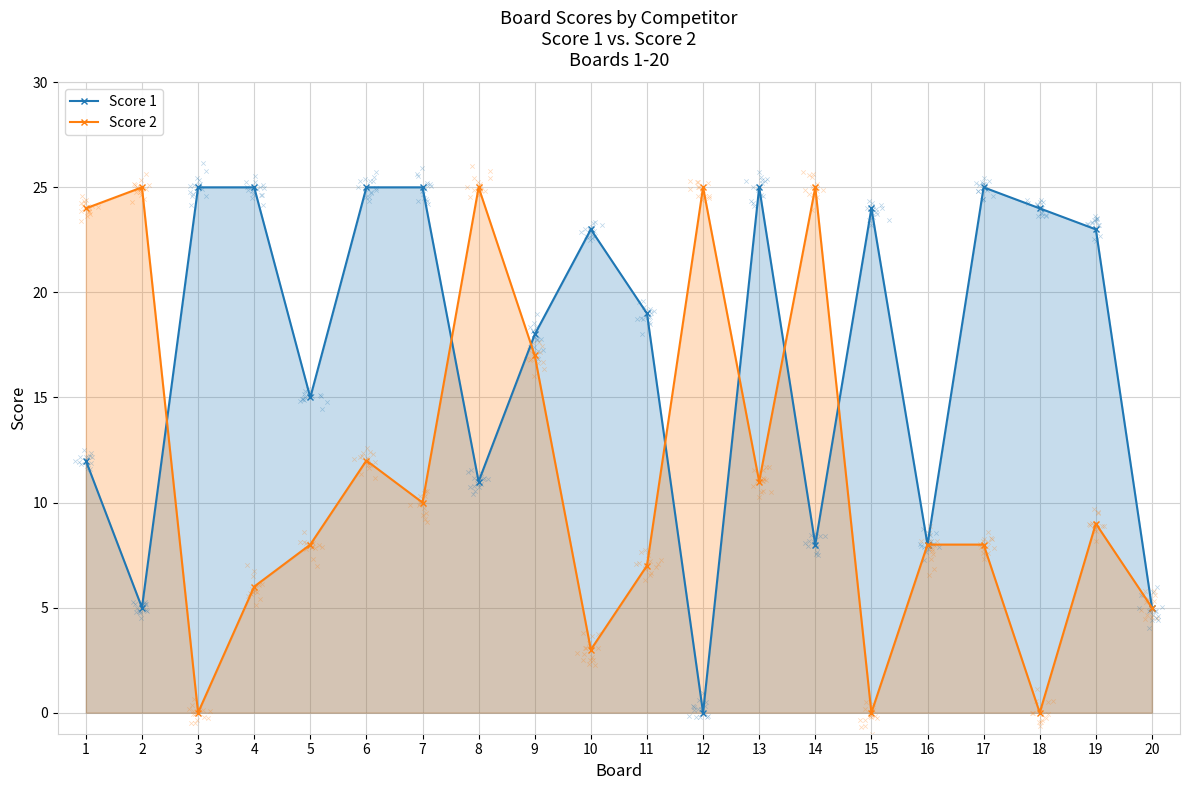

What is the total value across all series at 14?

33